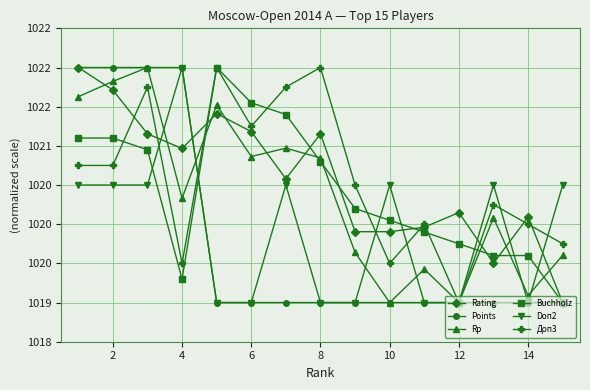

What are all the series names shown in the legend?

Rating, Points, Rp, Buchholz, Doп2, Доп3